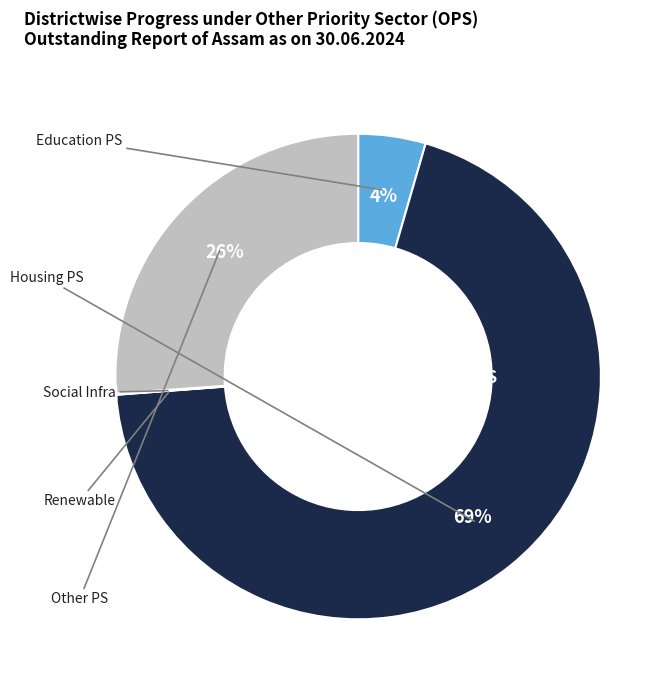

Is there a majority slice in this chart?

Yes